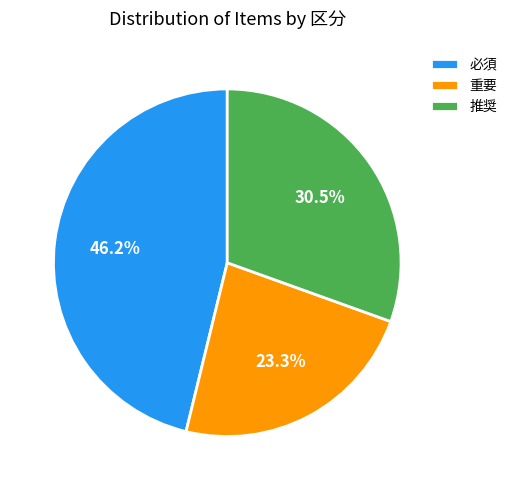

How many segments does this pie chart have?

3